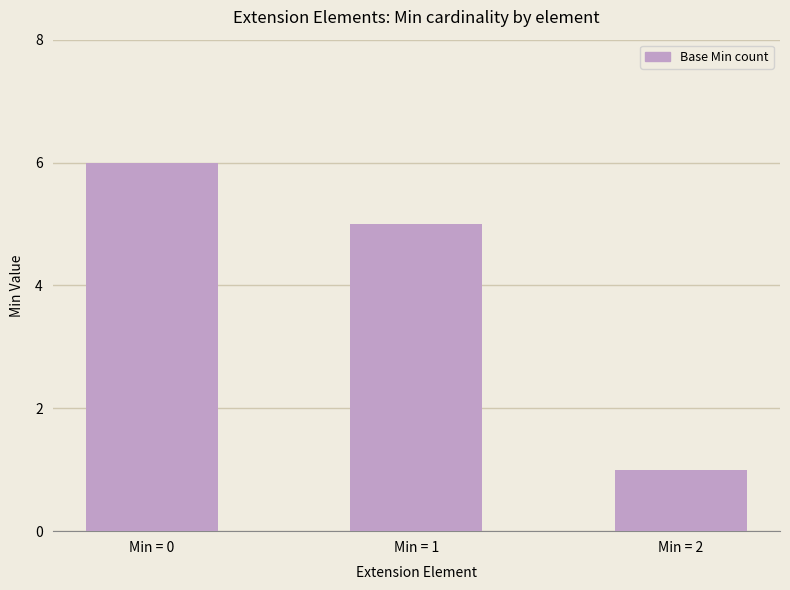

What is the ratio of the value at Min = 1 to the value at Min = 2?

5.0